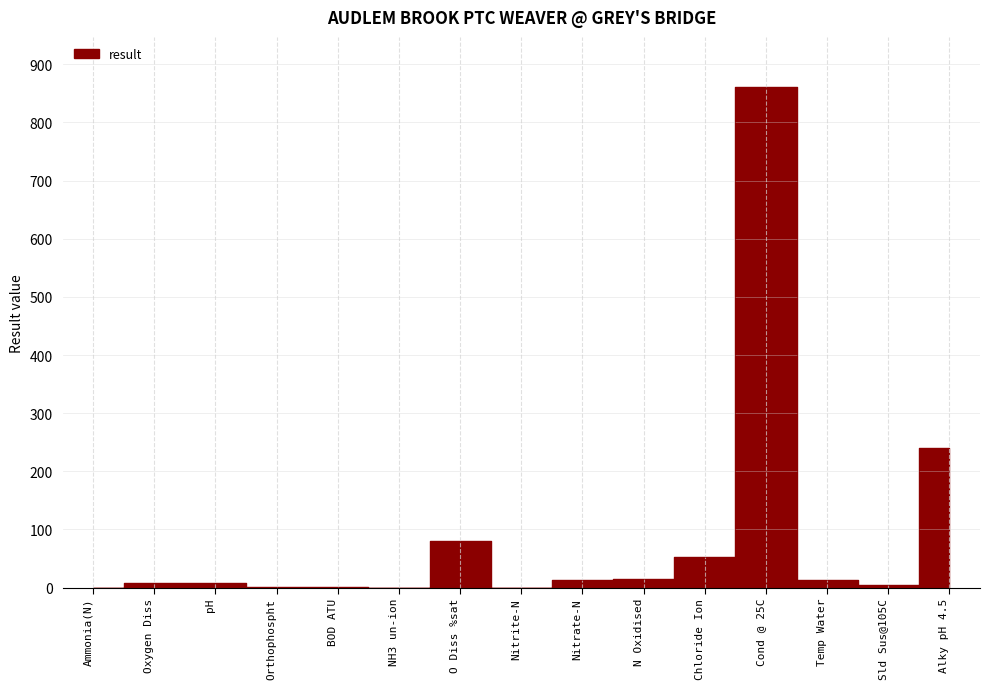

What position from the right is Oxygen Diss?

14